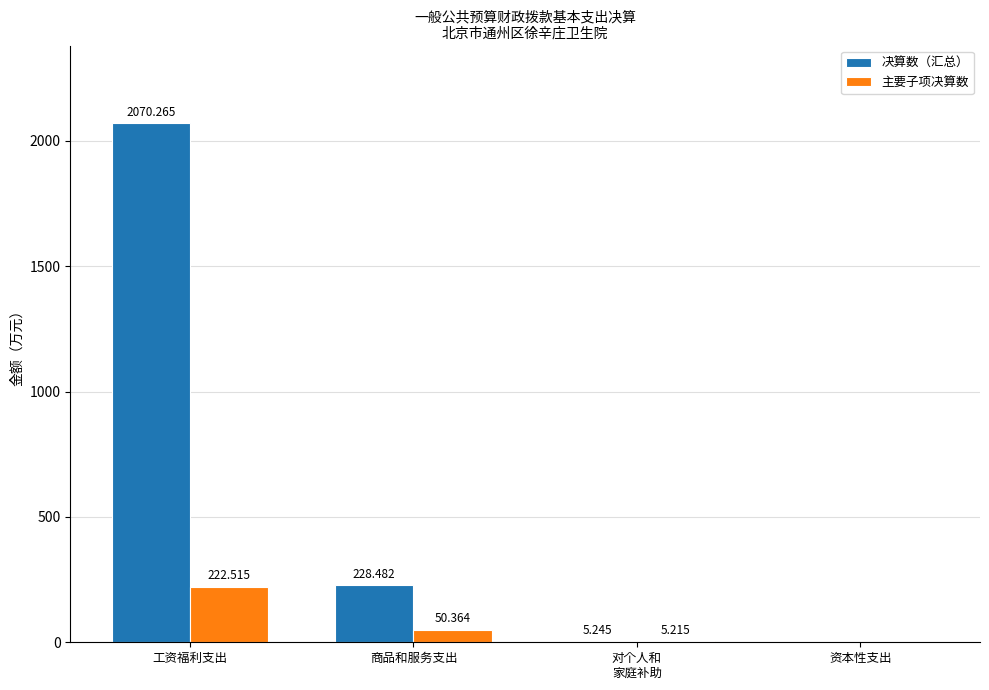

Where does the 决算数（汇总） series first go above 228?

工资福利支出